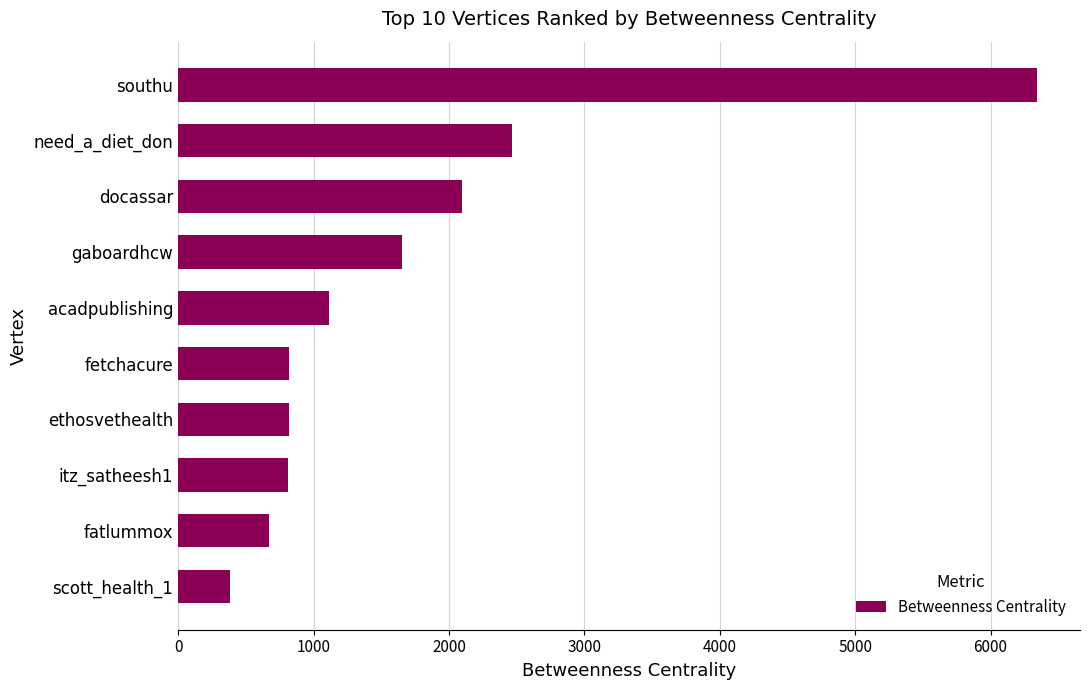

Is it true that the value at itz_satheesh1 is 1078.2?

False